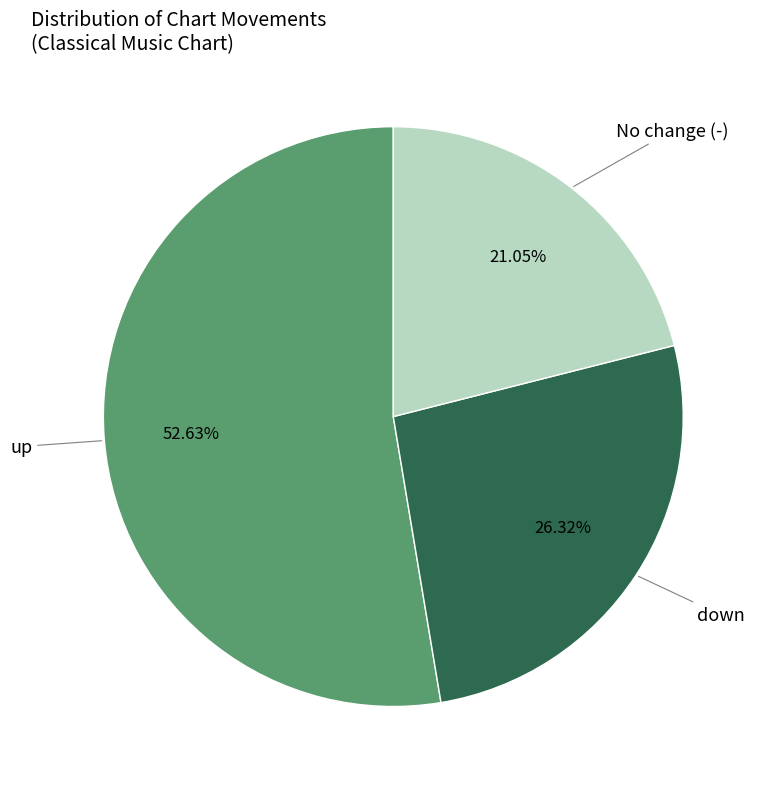

How many slices are in this pie chart?

3